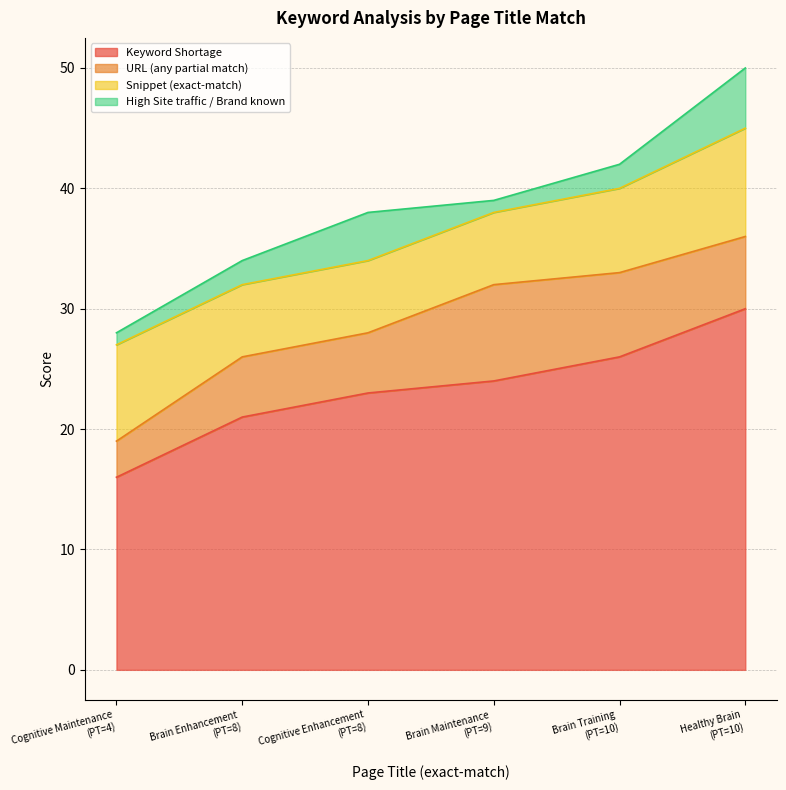

Is it true that URL (any partial match) equals 11 at 10?

False